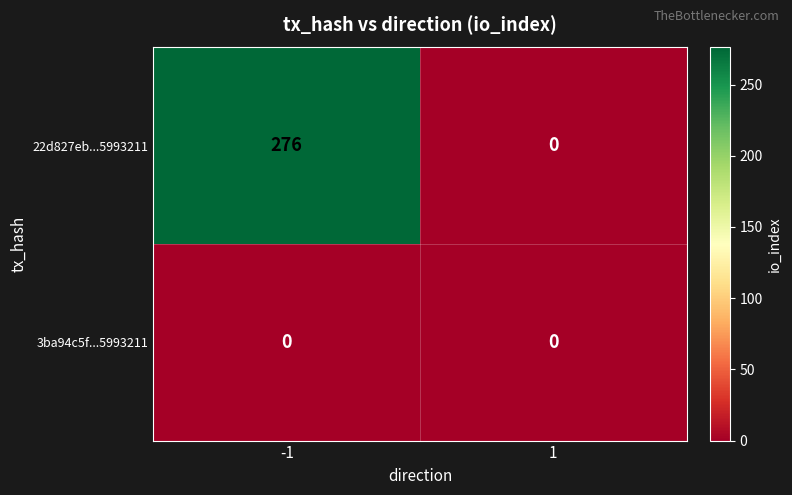

The value of 22d827eb...5993211 at 1 is 0. True or false?

True